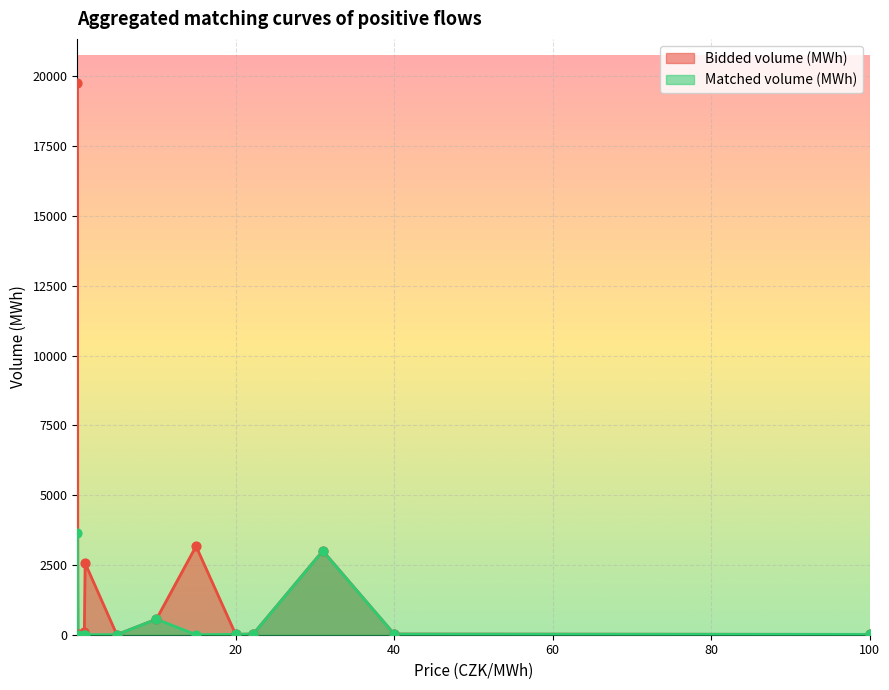

Which series has the largest total across all categories?

Bidded volume (MWh)